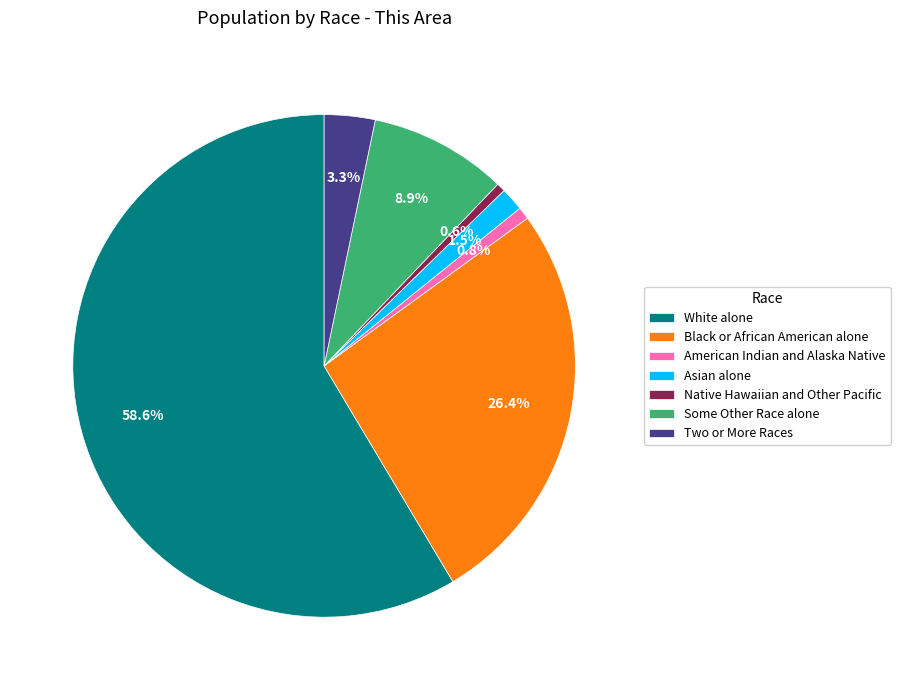

To the nearest percent, what portion does Two or More Races represent?

3%